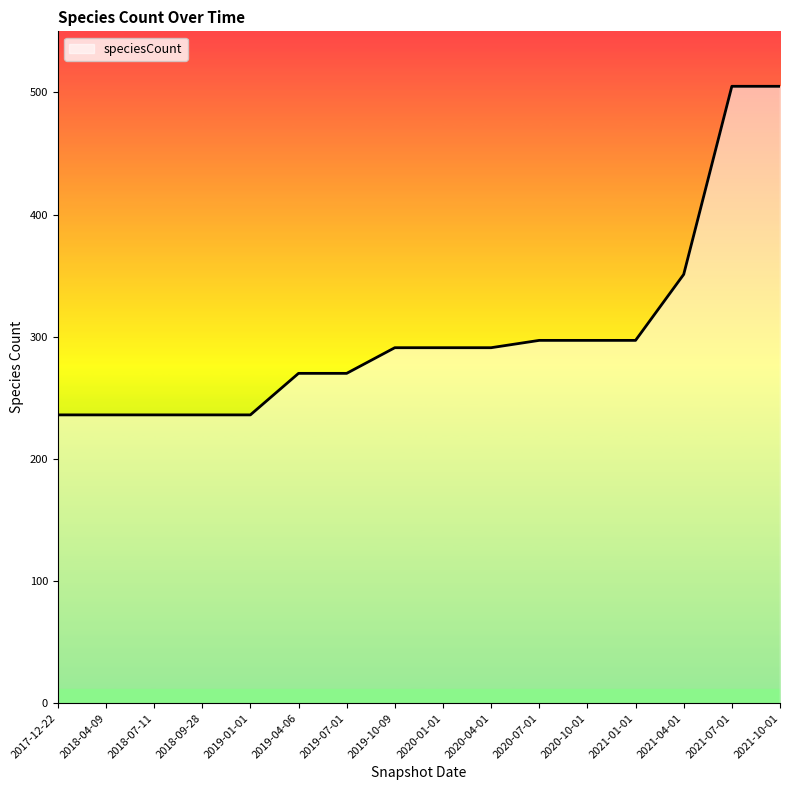

Which has a higher value, 2021-01-01 or 2019-04-06?

2021-01-01